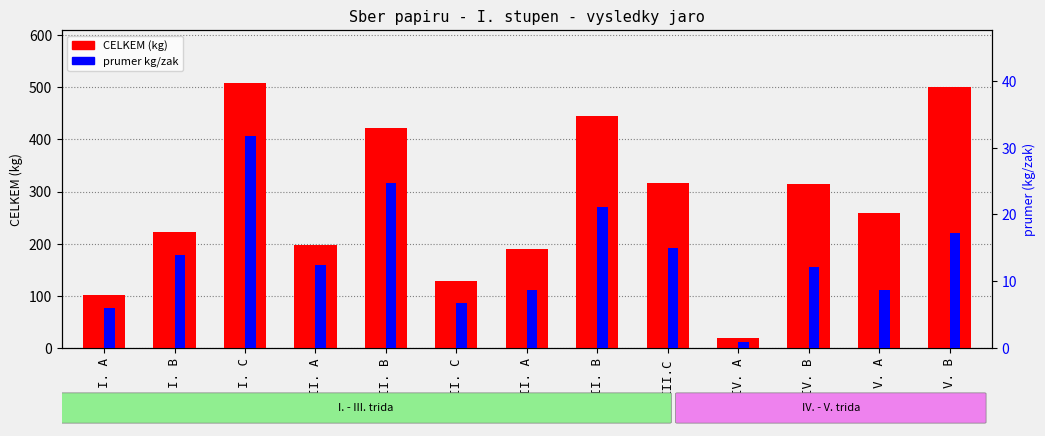

Rank the series by their average value, from lowest to highest.

prumer (kg/zak), CELKEM (kg)